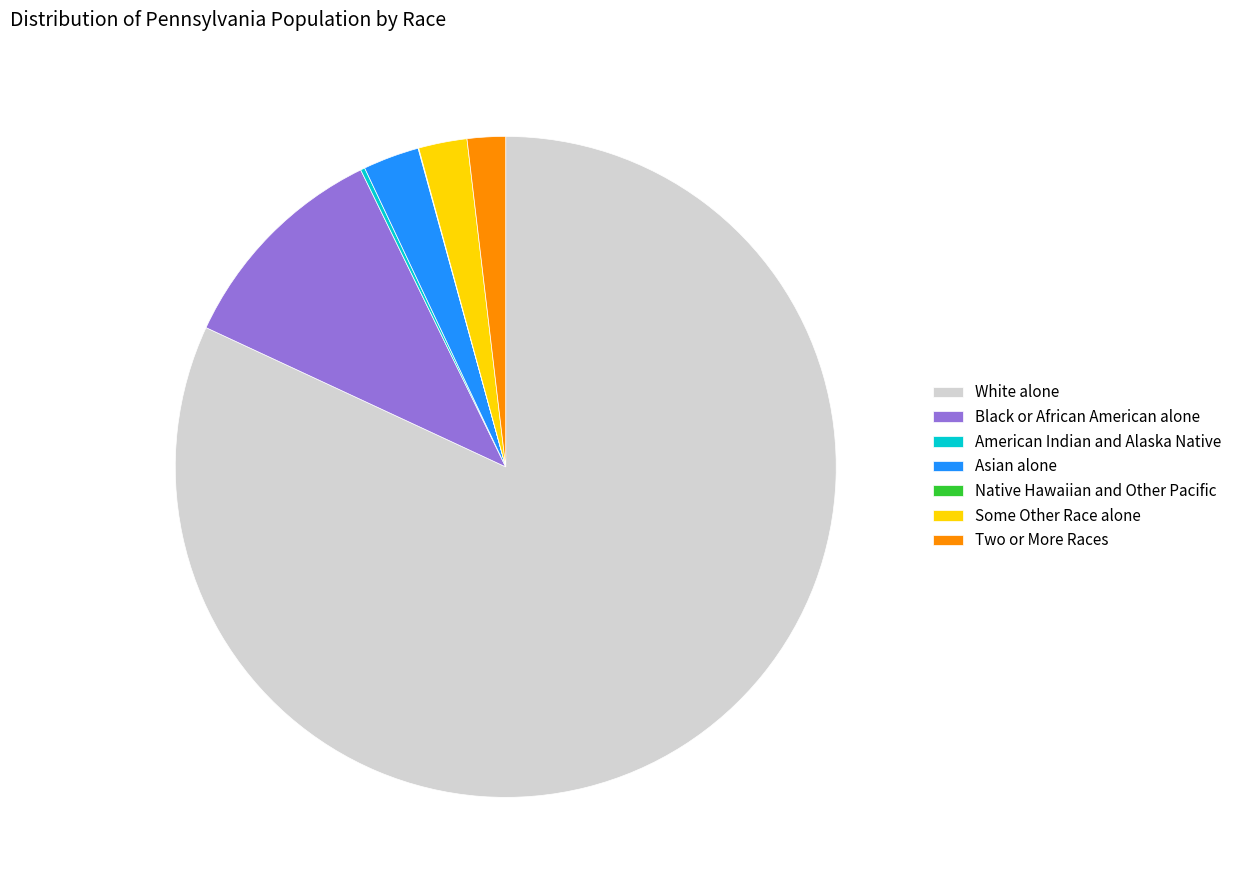

True or false: White alone accounts for 82% of the total.

True